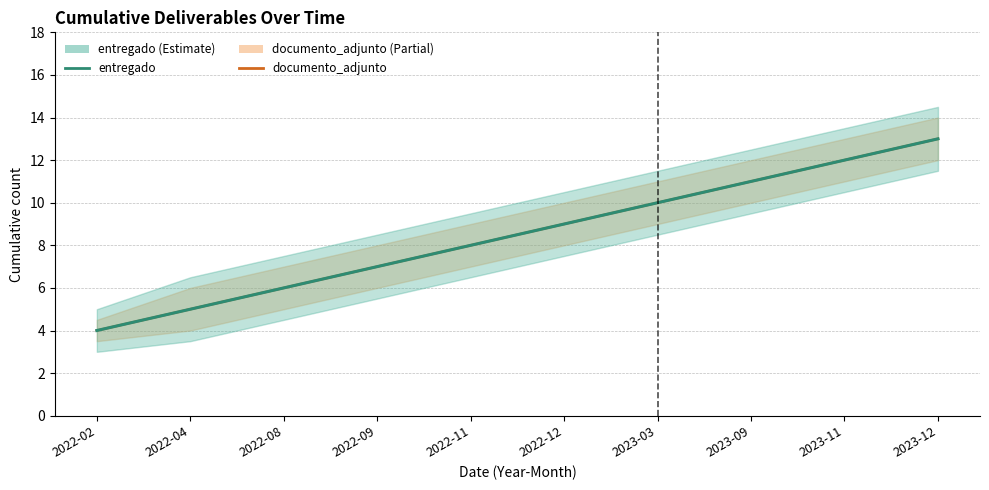

How many data points does each series have?

10